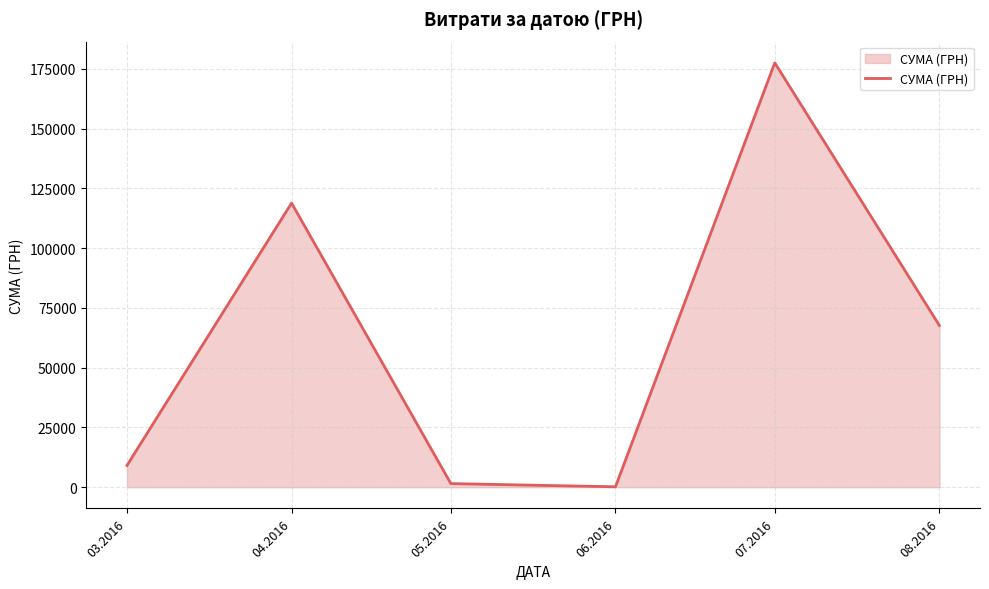

Count the number of data series in this chart.

1